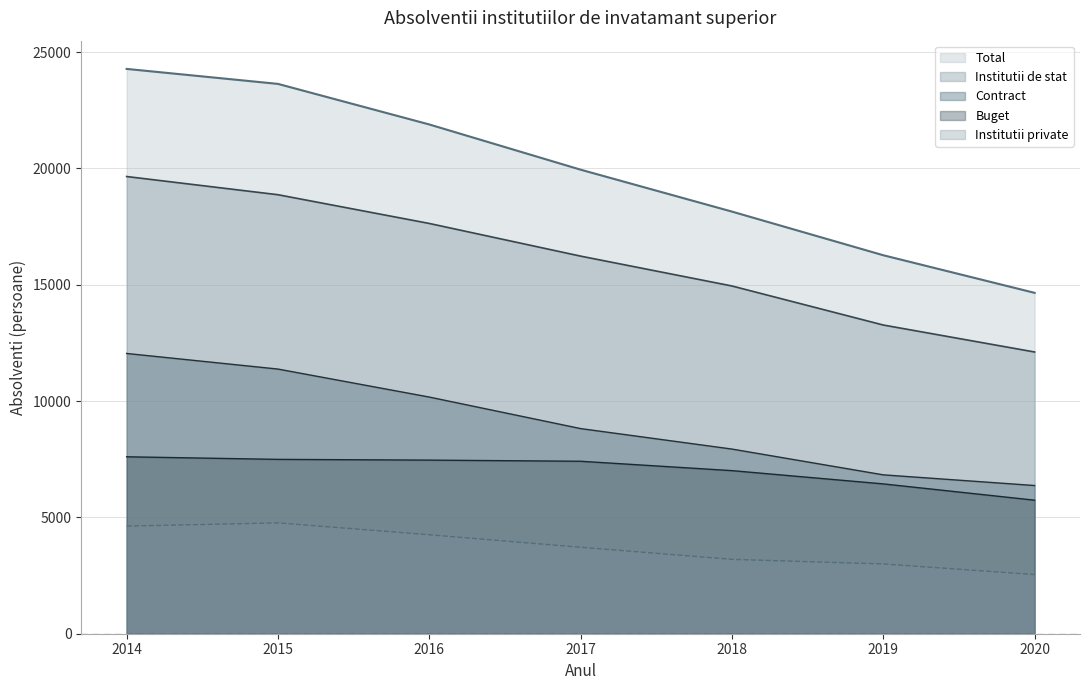

Reading left to right, what are all the values shown in this chart?

Total: 2014=24274	2015=23630	2016=21886	2017=19943	2018=18142	2019=16266	2020=14650
Institutii de stat: 2014=19649	2015=18867	2016=17632	2017=16228	2018=14945	2019=13267	2020=12108
Contract: 2014=12045	2015=11374	2016=10171	2017=8816	2018=7936	2019=6828	2020=6369
Buget: 2014=7604	2015=7493	2016=7461	2017=7412	2018=7009	2019=6439	2020=5739
Institutii private: 2014=4625	2015=4763	2016=4254	2017=3715	2018=3197	2019=2999	2020=2542